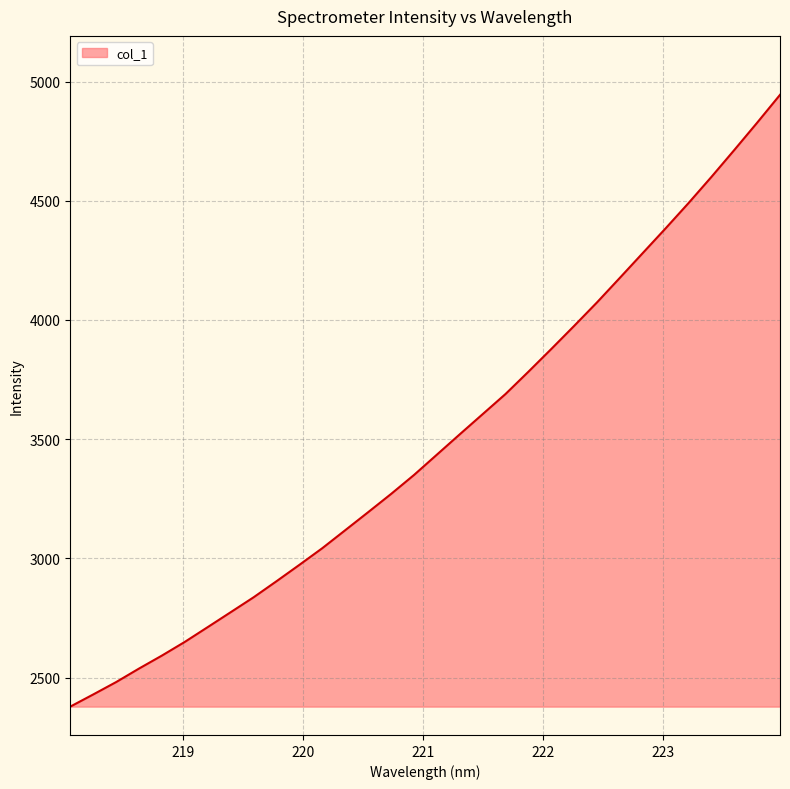

What is the maximum value shown in the chart?

4944.1